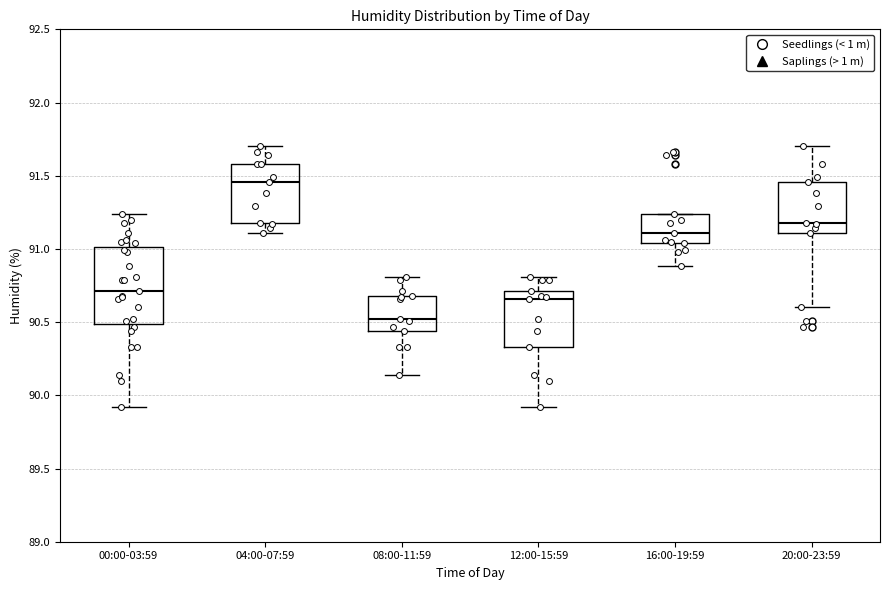

Where is the upper edge of the box for 16:00-19:59 on the y-axis? The values are not printed on the chart, so give them approximately, as read against the axis.

91.25